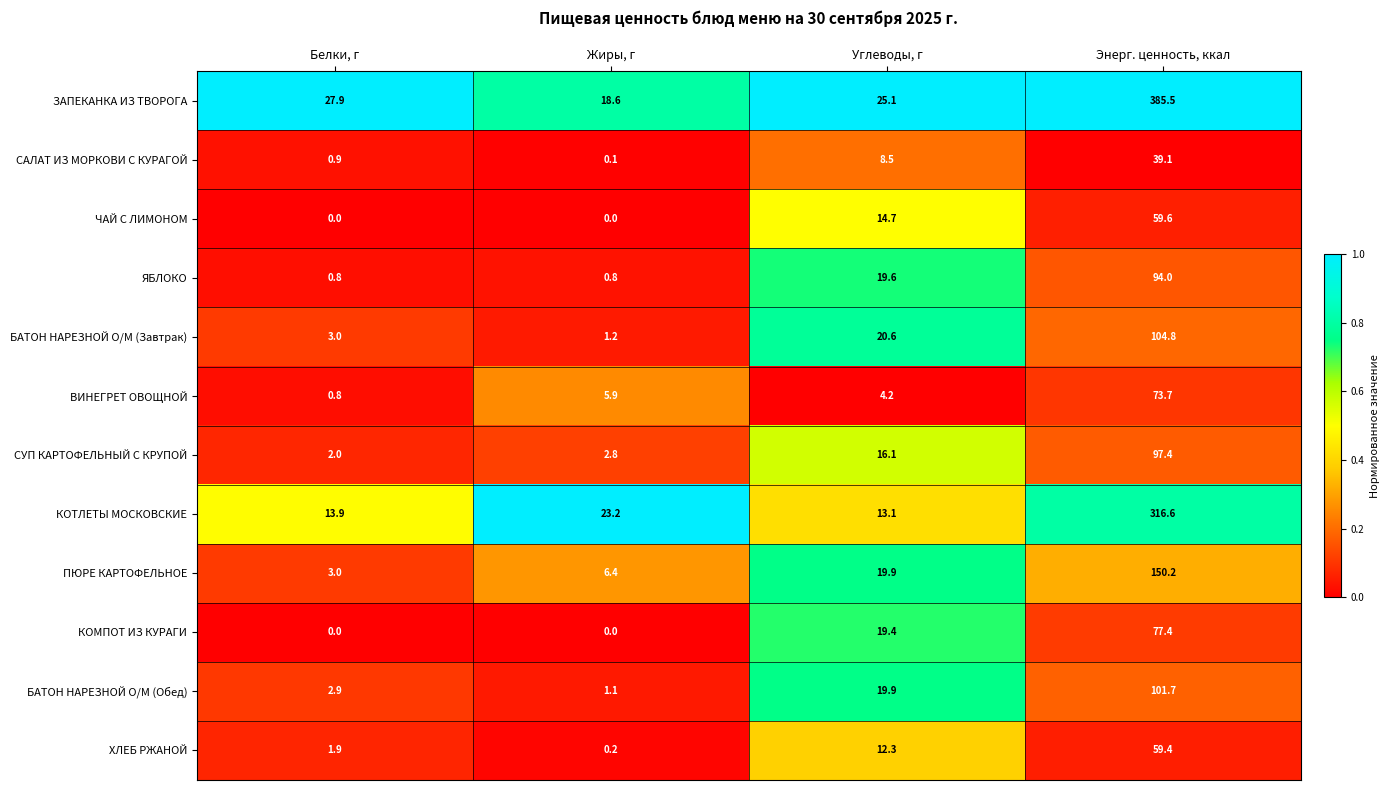

How many data points in КОТЛЕТЫ МОСКОВСКИЕ are above 23?

2